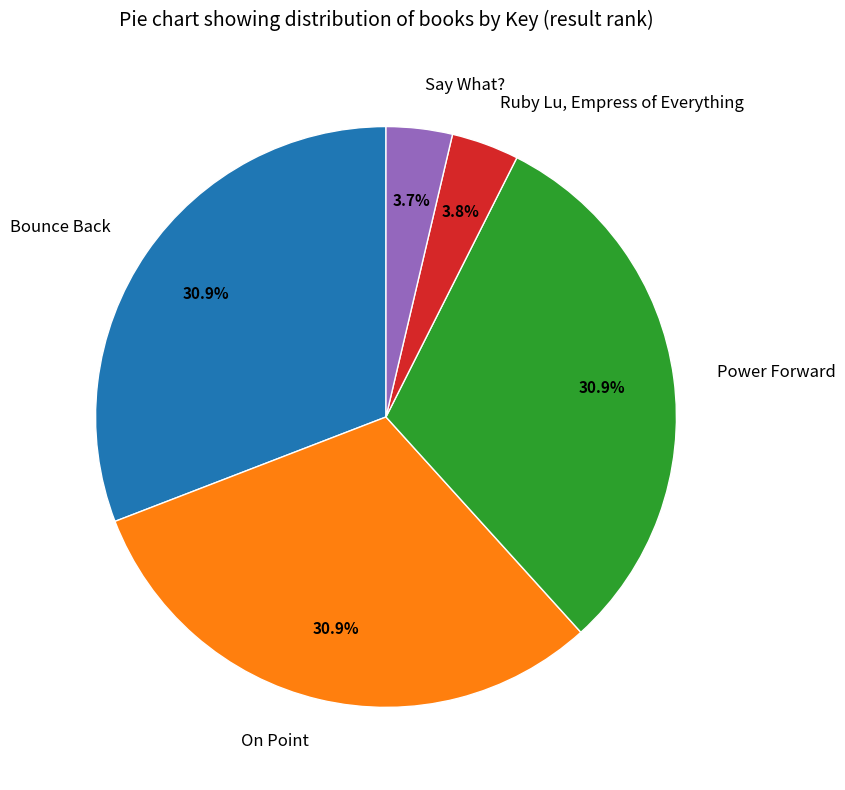

What is the total percentage of Power Forward and On Point?

61.7%